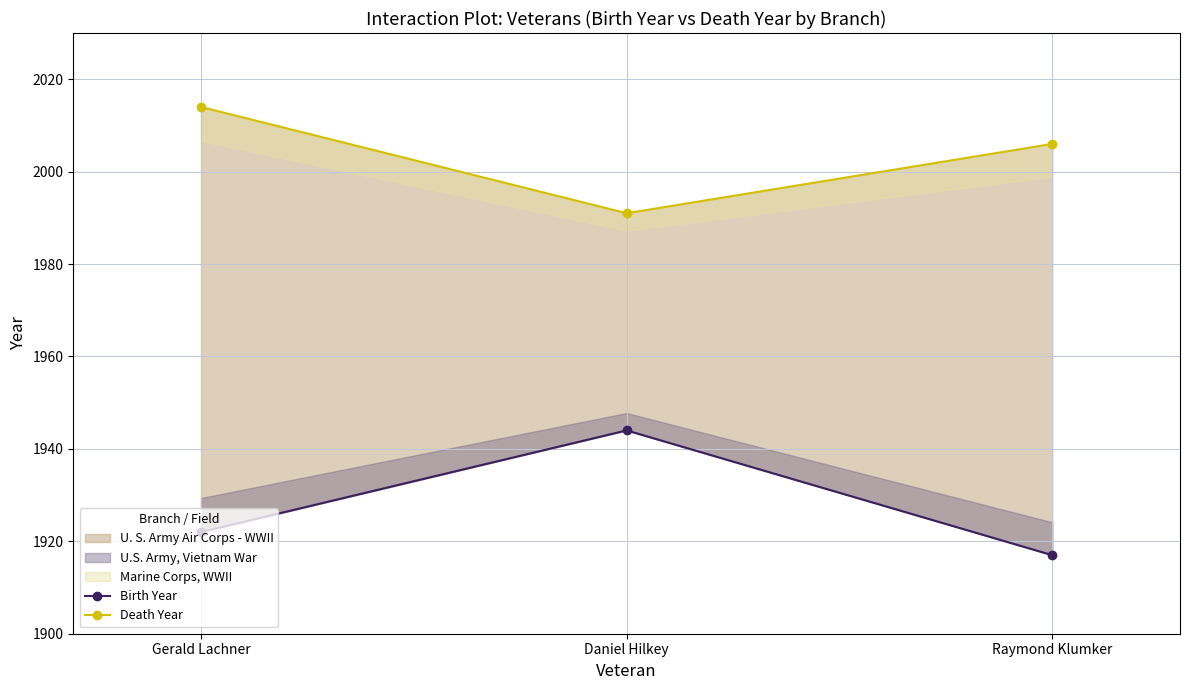

What is the label of the 2nd point from the left?

Daniel Hilkey